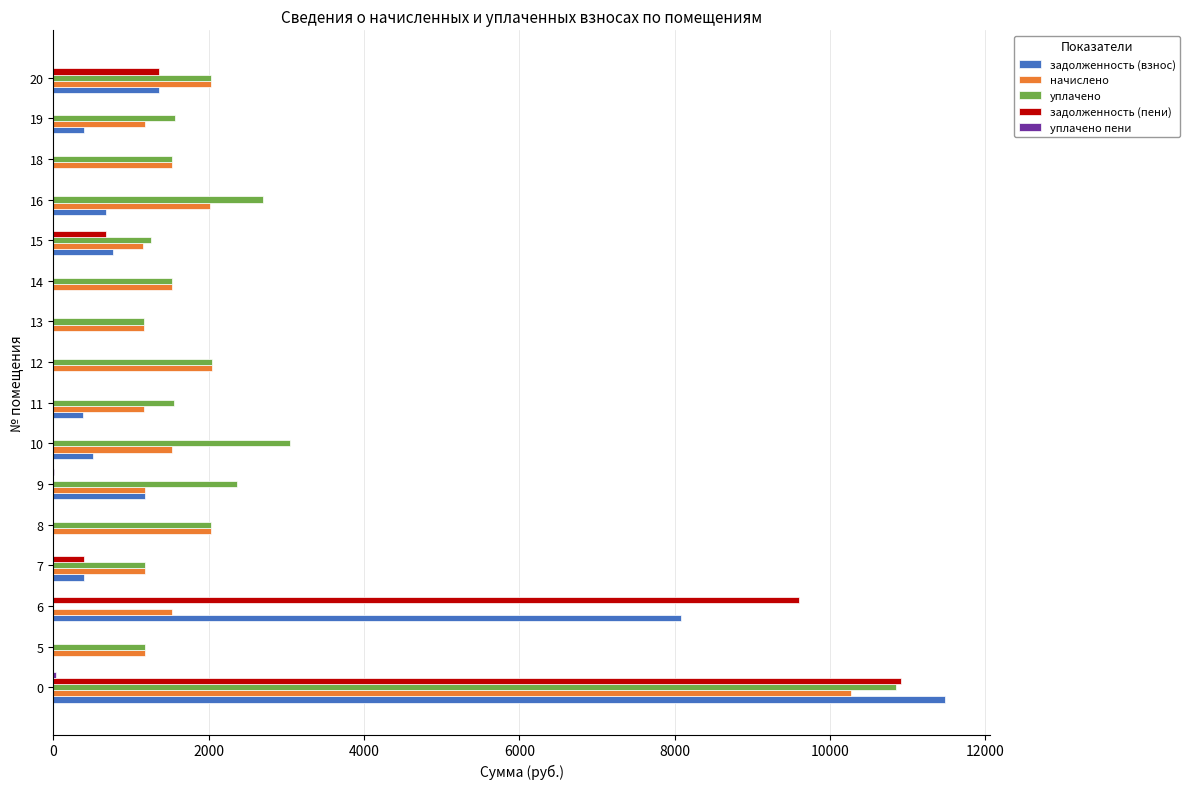

Which series has the widest spread of values?

задолженность (взнос)